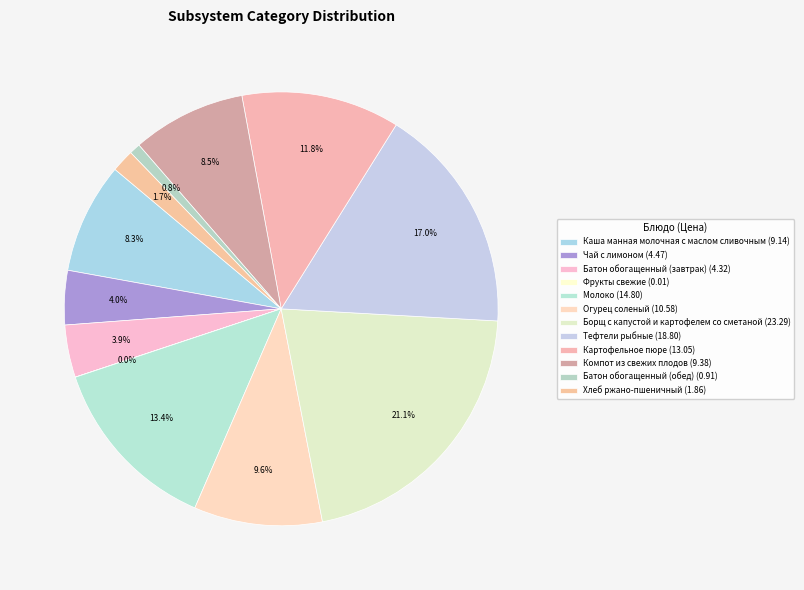

Is it true that Хлеб ржано-пшеничный is 2% of the pie?

True